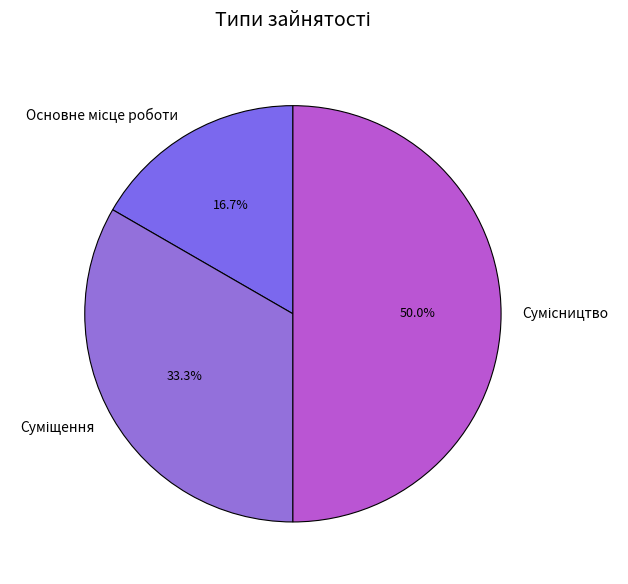

What is the smallest slice in the pie chart?

Основне місце роботи